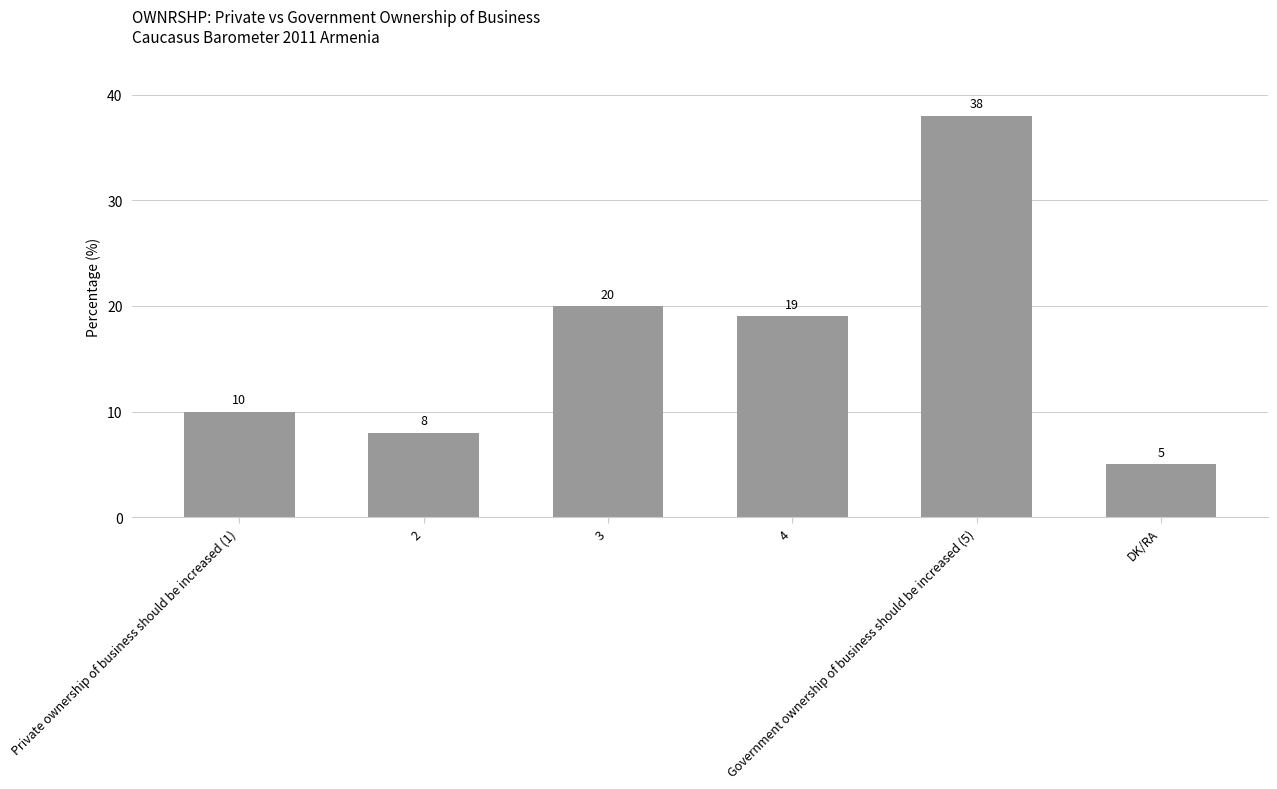

Are the bars grouped side by side (vs. stacked)?

No